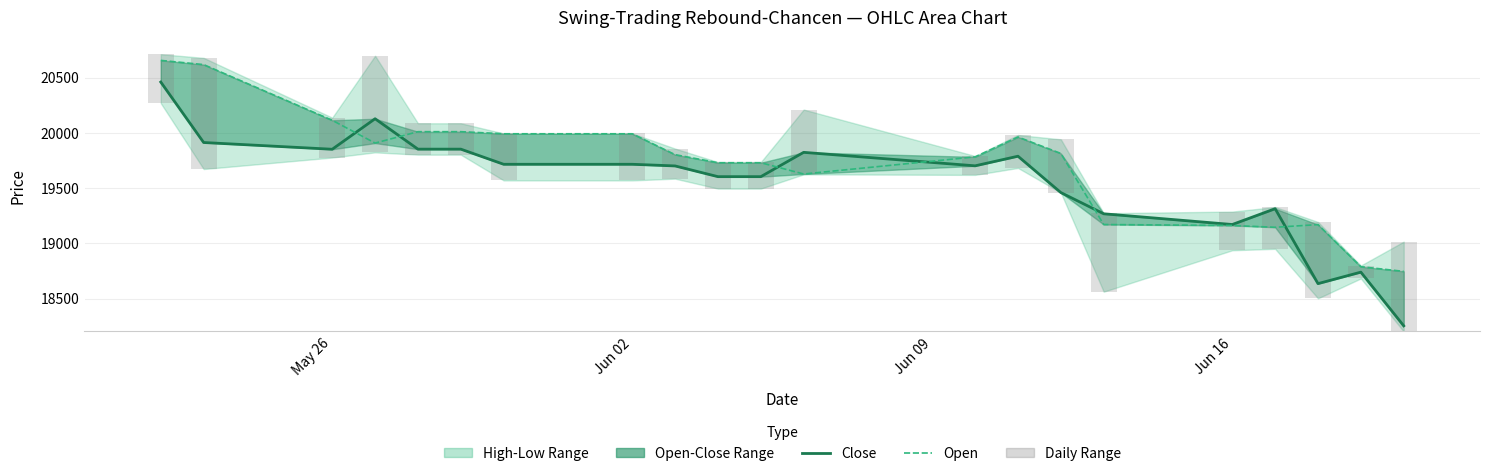

Which series has the widest spread of values?

Close